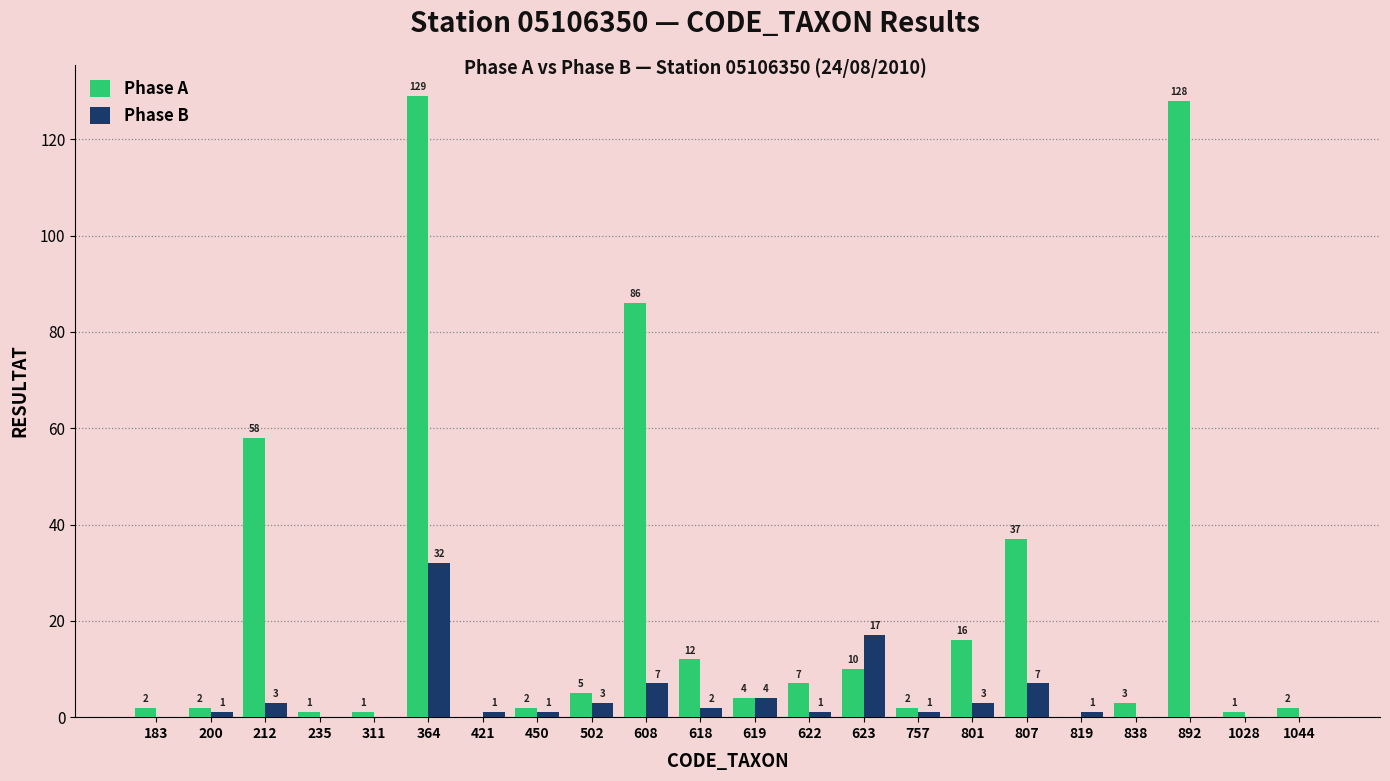

Which series changed the most between 619 and 623?

Phase B